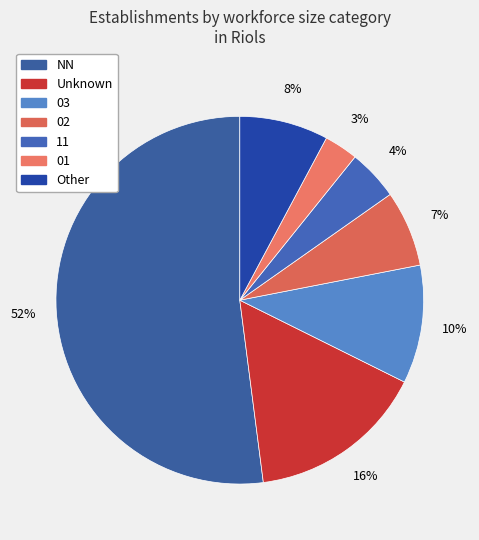

Does any single category account for the majority?

Yes